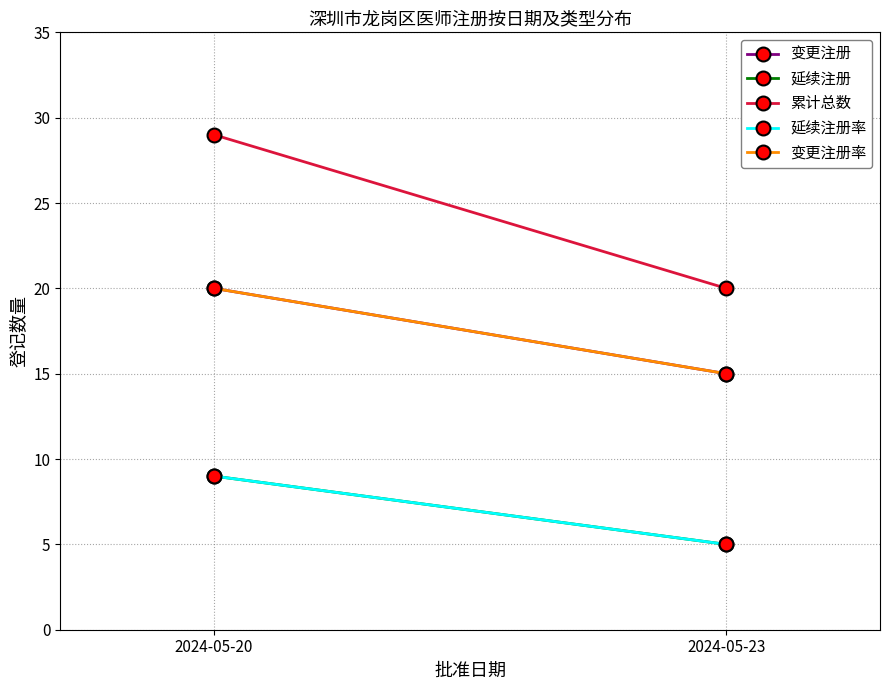

Count the number of data series in this chart.

5